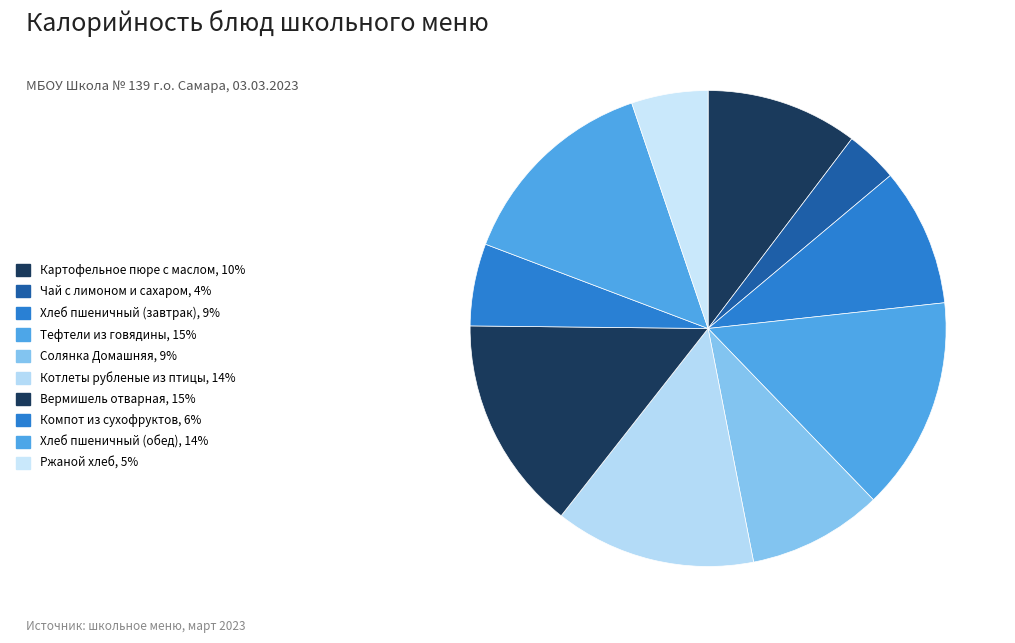

To the nearest percent, what portion does Картофельное пюре с маслом represent?

10%